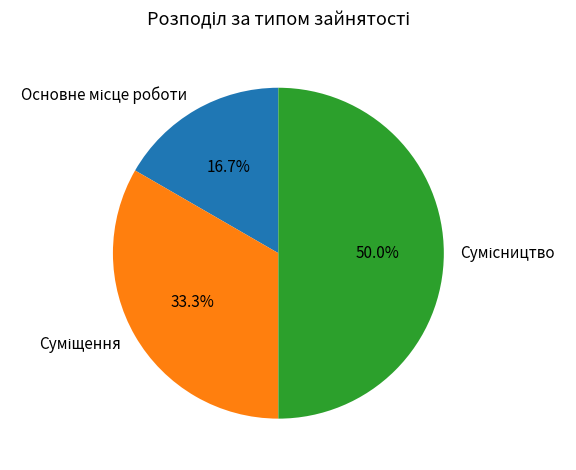

To the nearest percent, what portion does Основне місце роботи represent?

17%